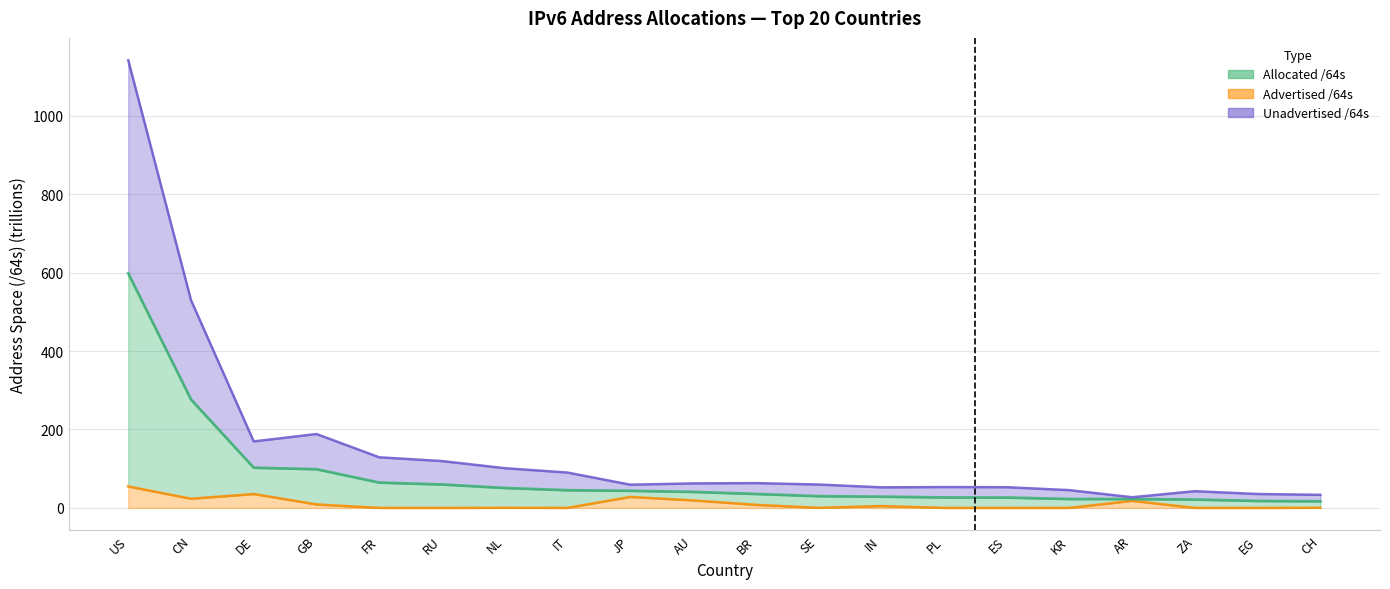

Does the chart display data point markers on the line(s)?

No